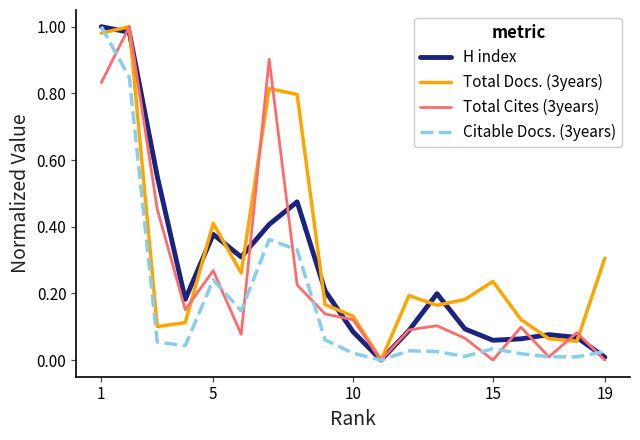

Which series has the largest total across all categories?

Total Docs. (3years)